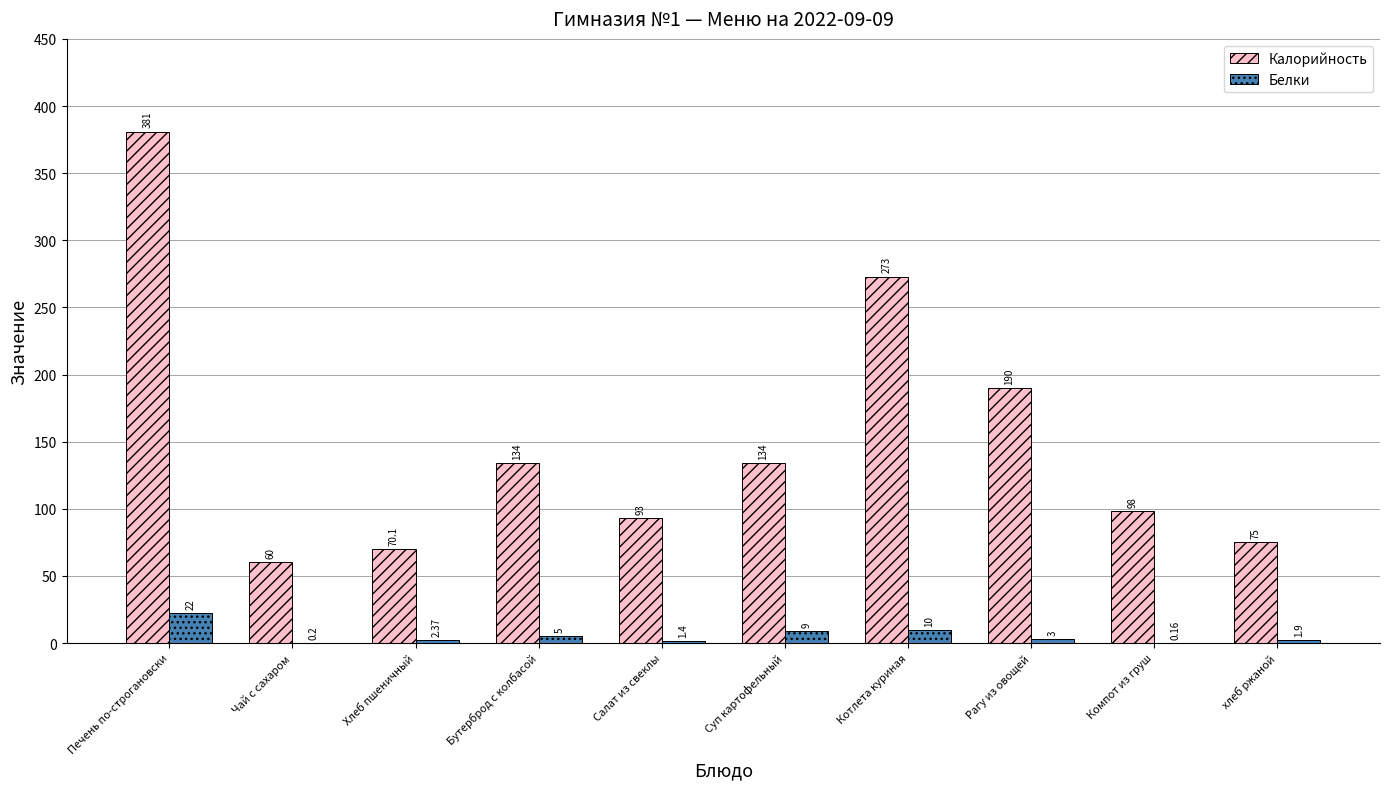

Which series has the widest spread of values?

Калорийность